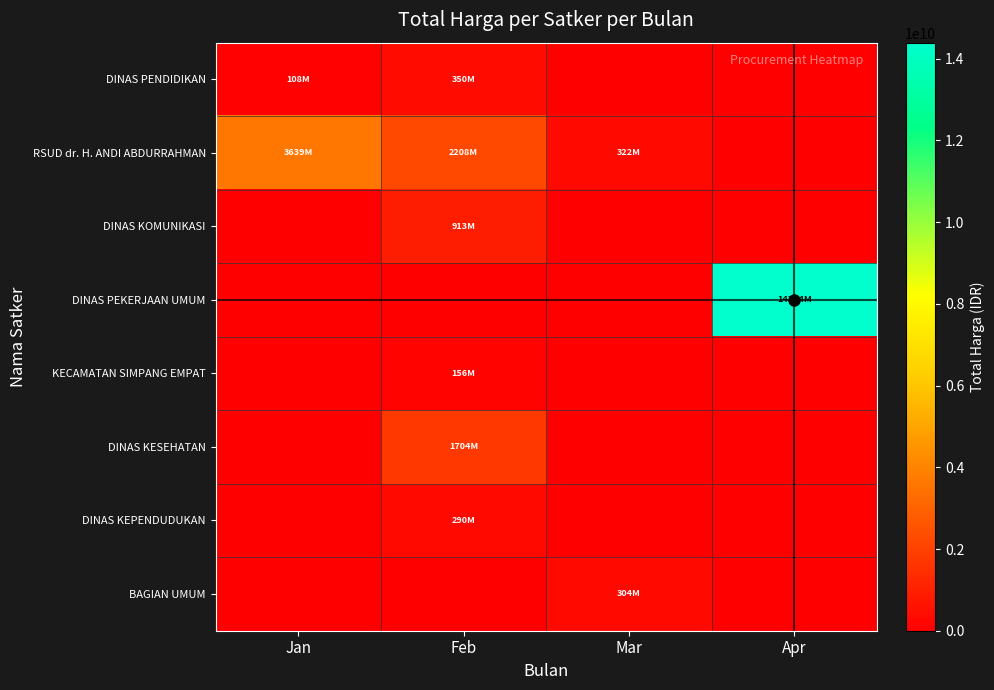

Which category has the highest value across all series?

Apr